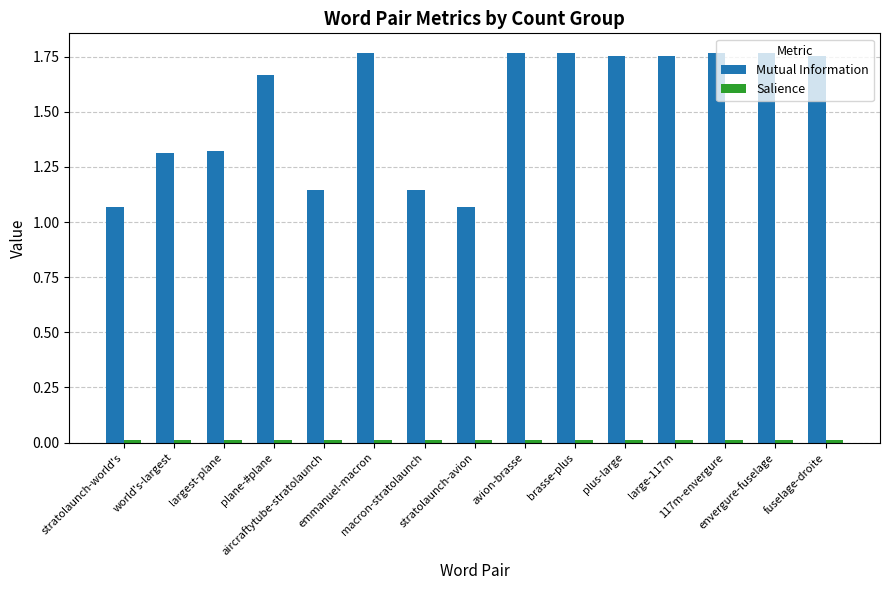

Which series has the largest range (max minus min)?

Mutual Information